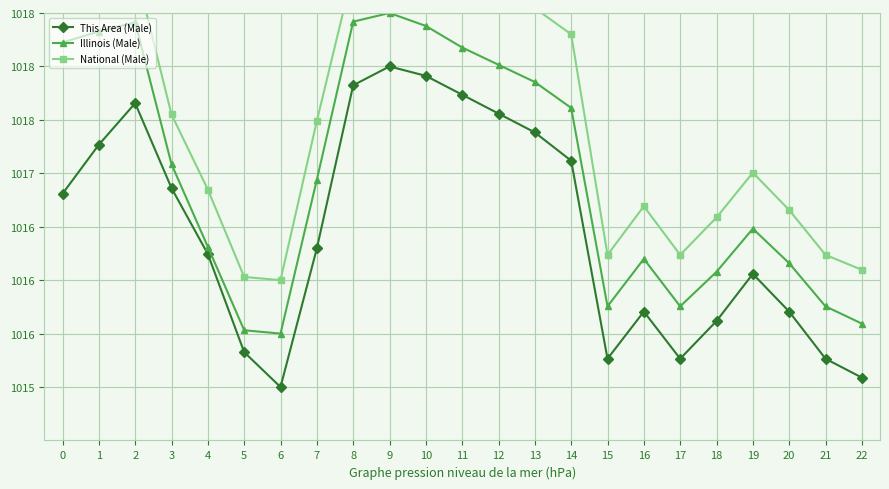

Read the Illinois (Male) value at 21.

1015.8